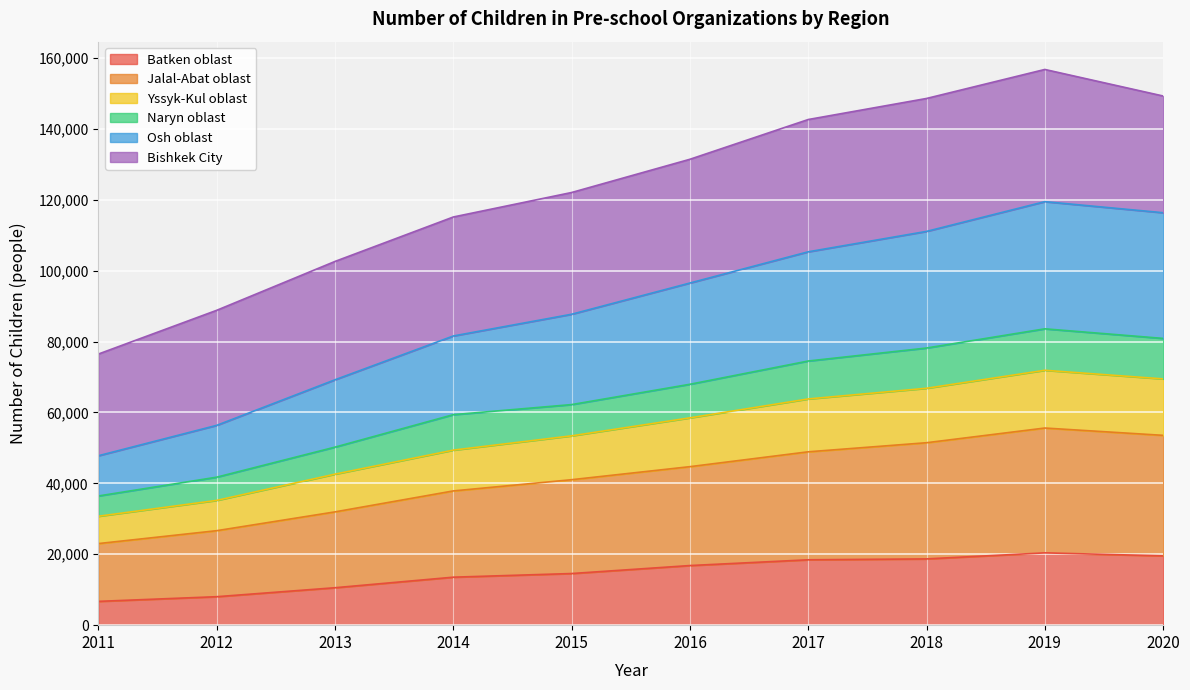

What is the minimum value for Batken oblast?

6712